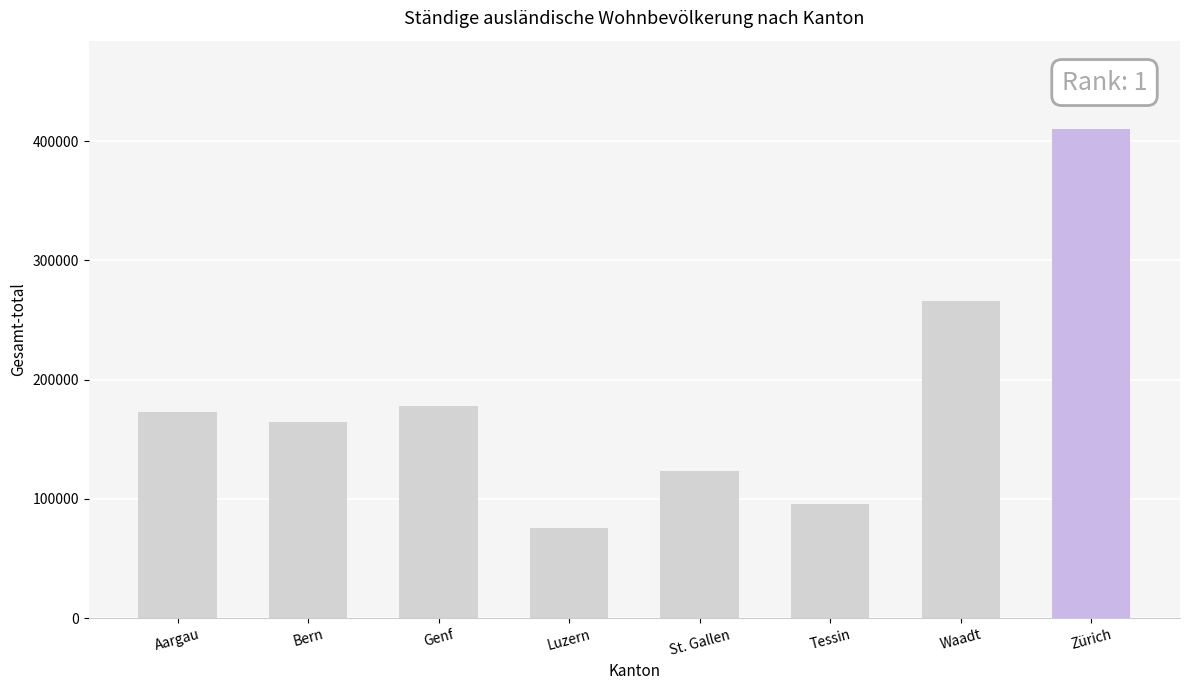

Is it true that the value at St. Gallen is 123175?

True